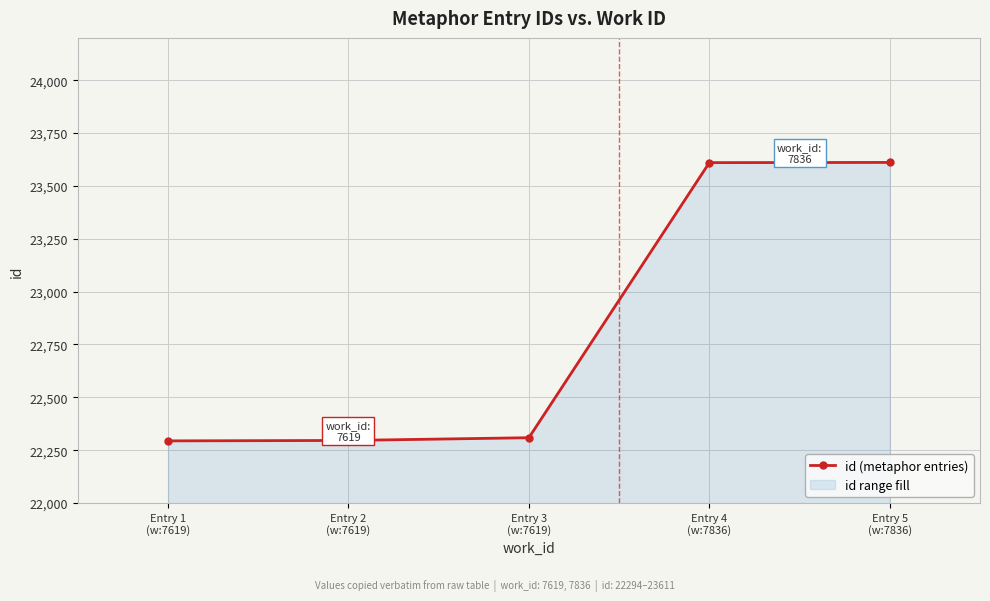

Count the number of categories in the chart.

5